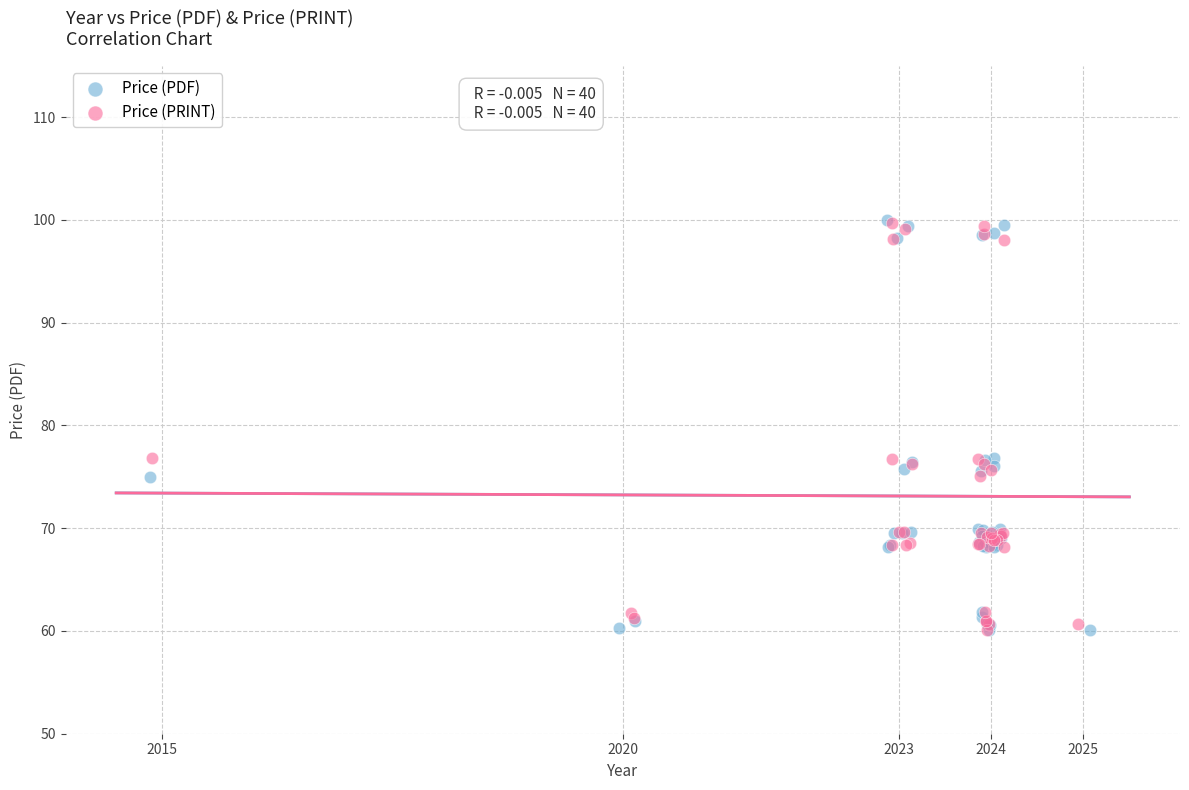

What are all the series names shown in the legend?

Price (PDF), Price (PRINT)